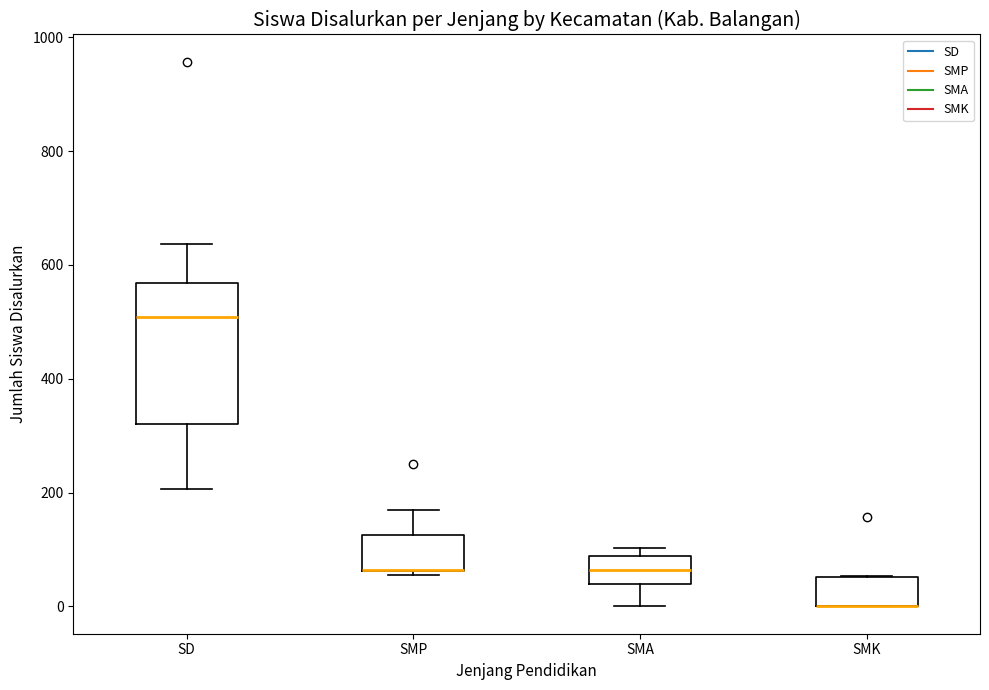

Where is the lower edge of the box for SMK on the y-axis? The values are not printed on the chart, so give them approximately, as read against the axis.

0